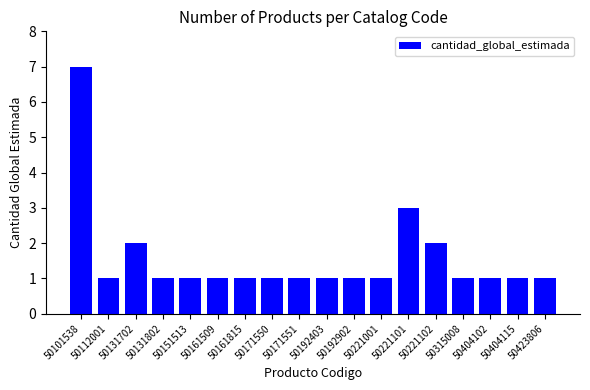

How many series are shown in this chart?

1